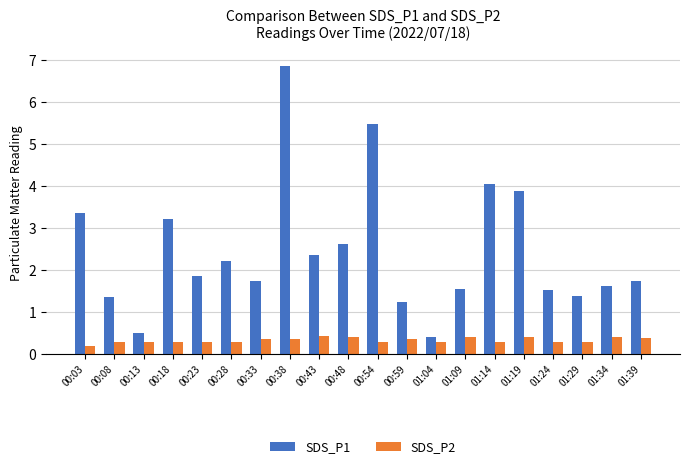

The value of SDS_P1 at 00:08 is 1.4. True or false?

True